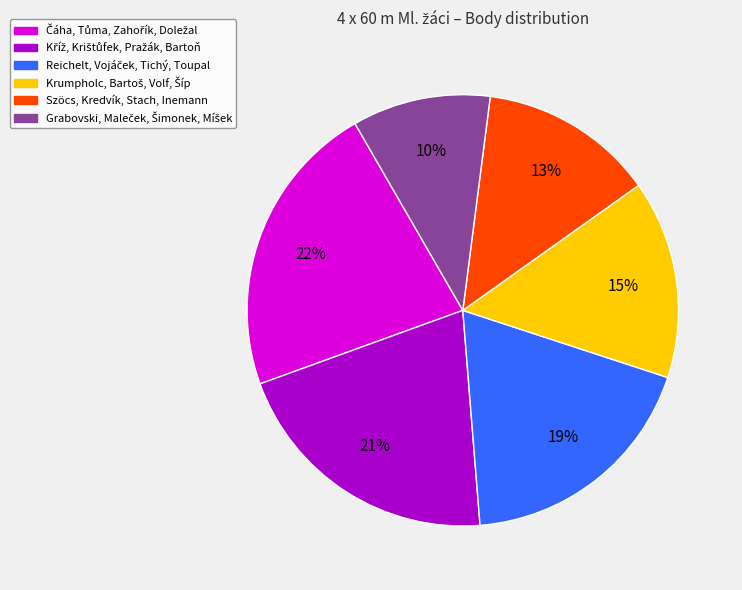

Does any single category account for the majority?

No